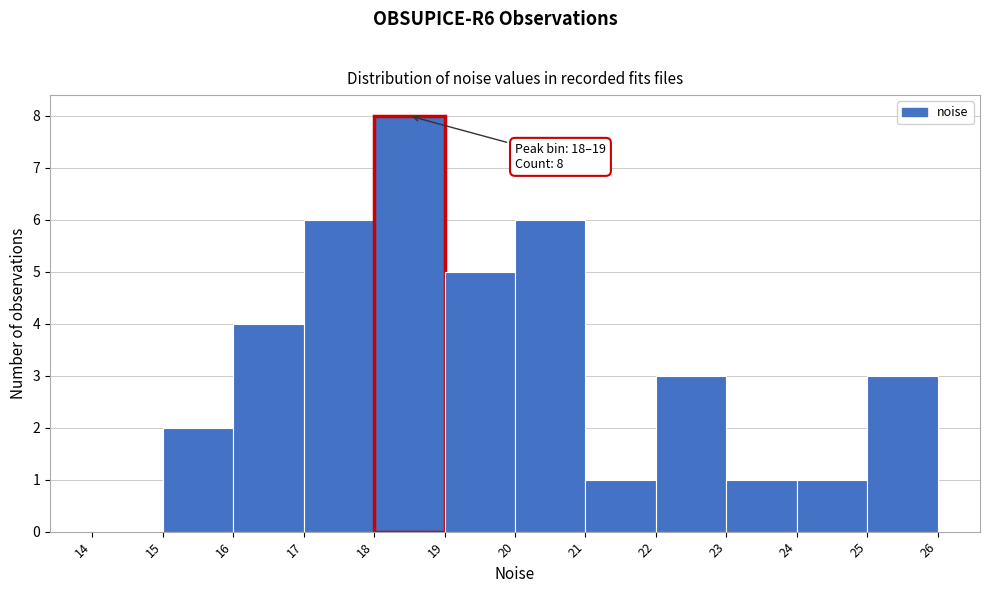

Which range on the x-axis has the tallest bar?

18 to 19